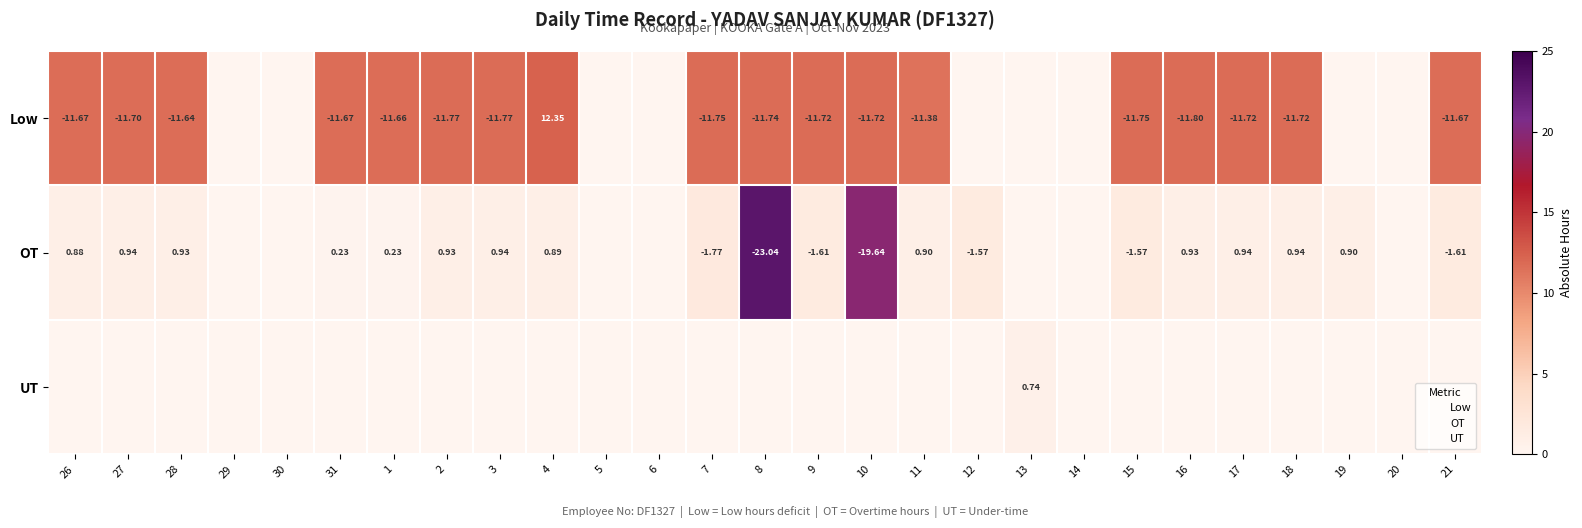

Is the value of Low at 4 greater than the value of OT at 30?

Yes